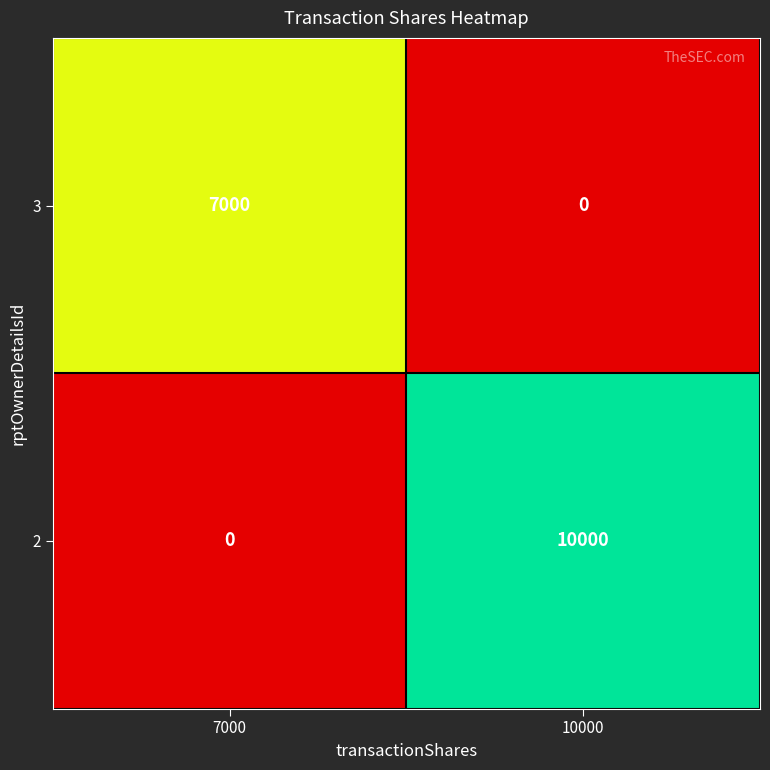

What is the greatest value displayed?

10000